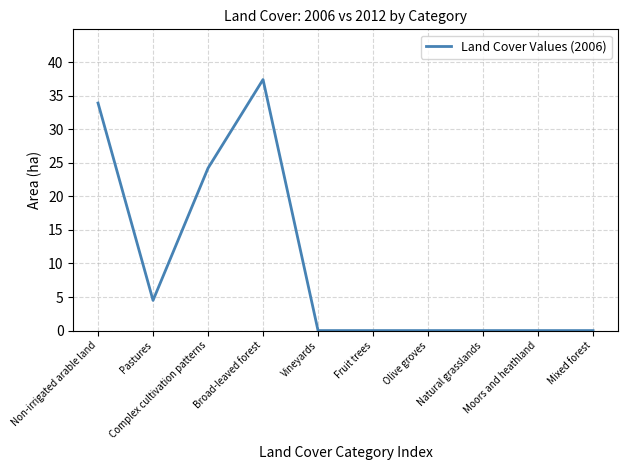

The chart shows a value of 0.0 at Fruit trees. True or false?

True